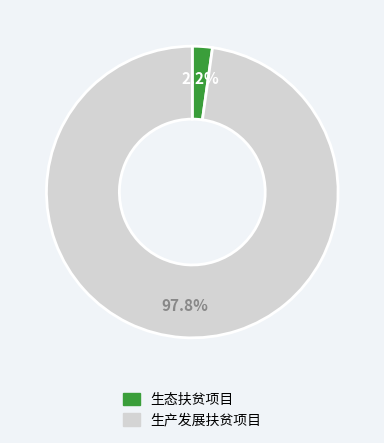

Which has a higher value, 生态扶贫项目 or 生产发展扶贫项目?

生产发展扶贫项目